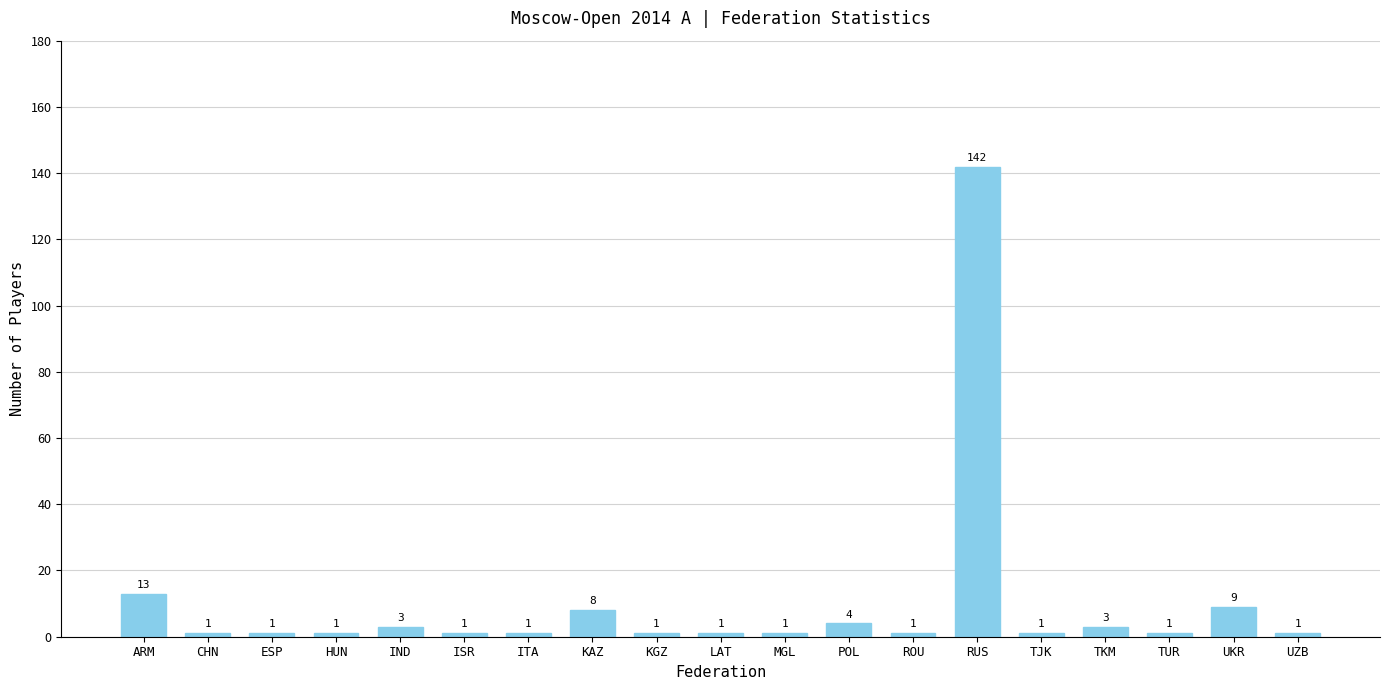

What is the sum of all values?

194